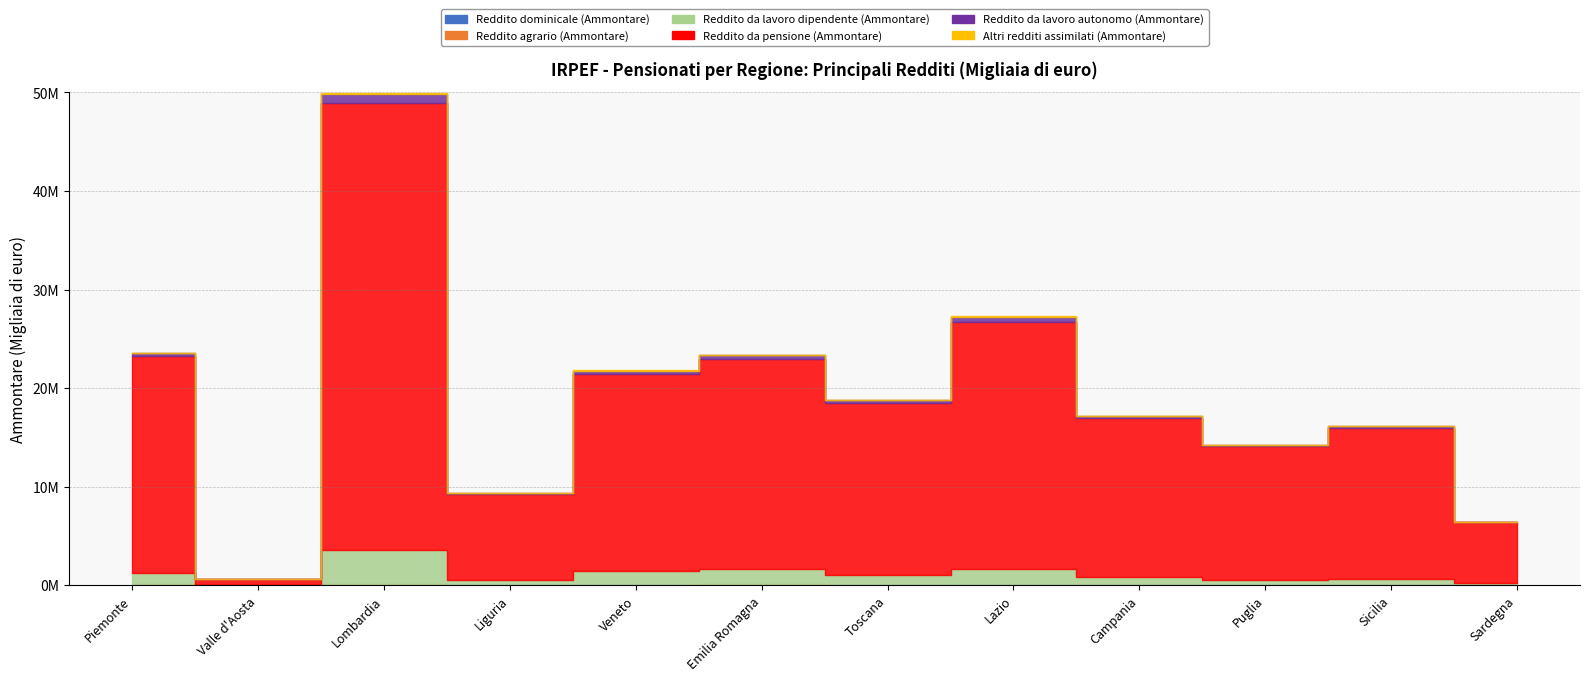

What is the difference between the second highest and minimum values in the Reddito da lavoro dipendente (Ammontare) series?

1579424